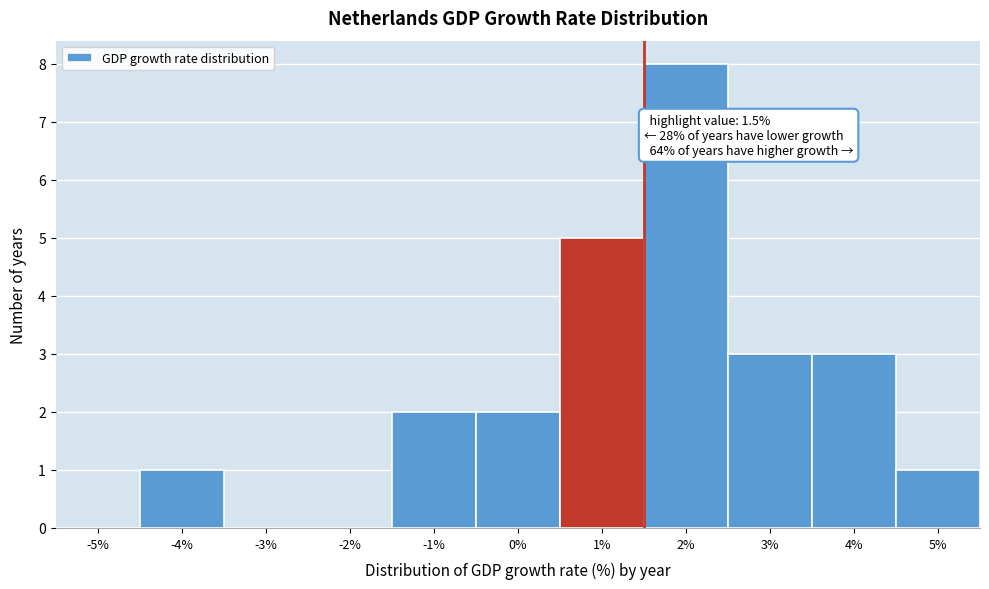

Reading right to left, transcribe all the data shown in this chart.

5%=1	4%=3	3%=3	2%=8	1%=5	0%=2	-1%=2	-2%=0	-3%=0	-4%=1	-5%=0